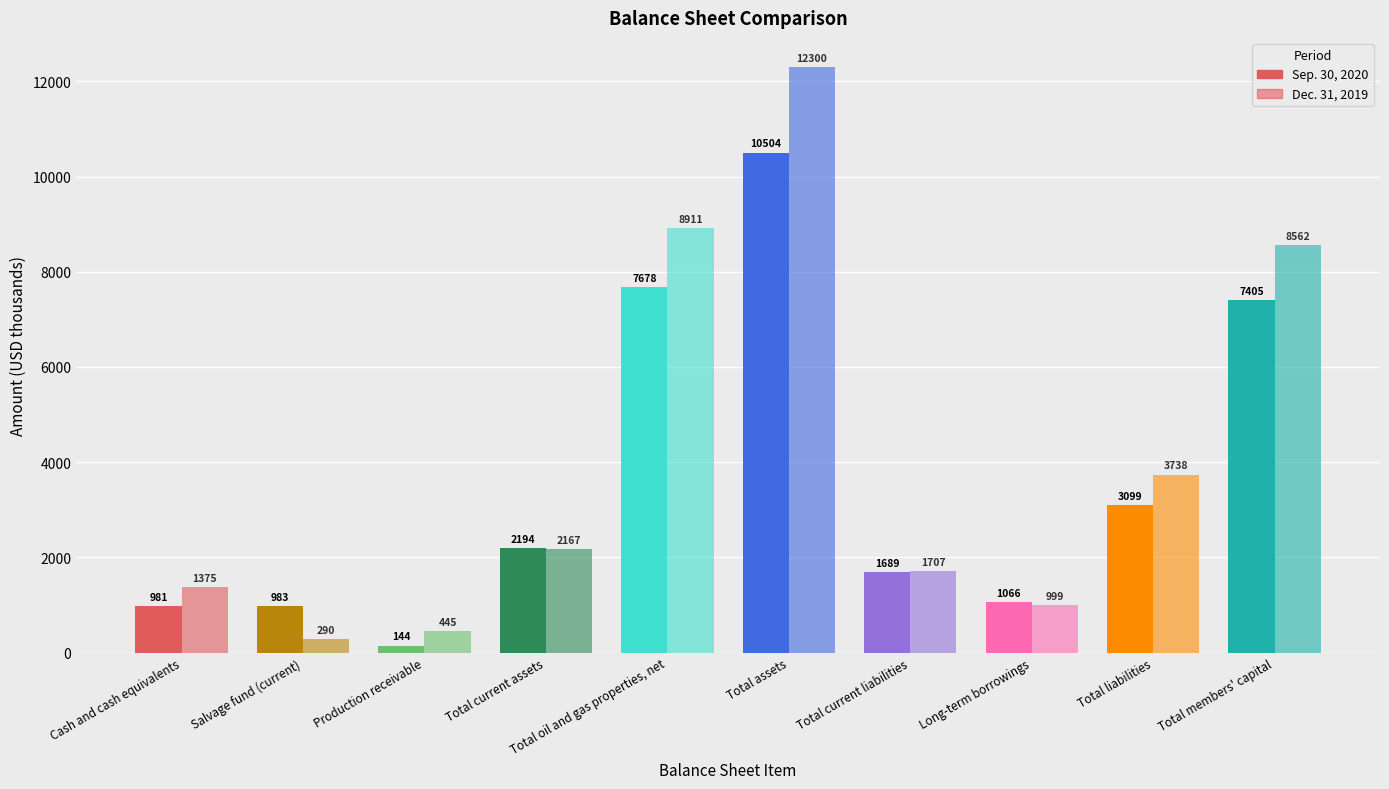

Which label corresponds to the smallest value in the chart?

Production receivable